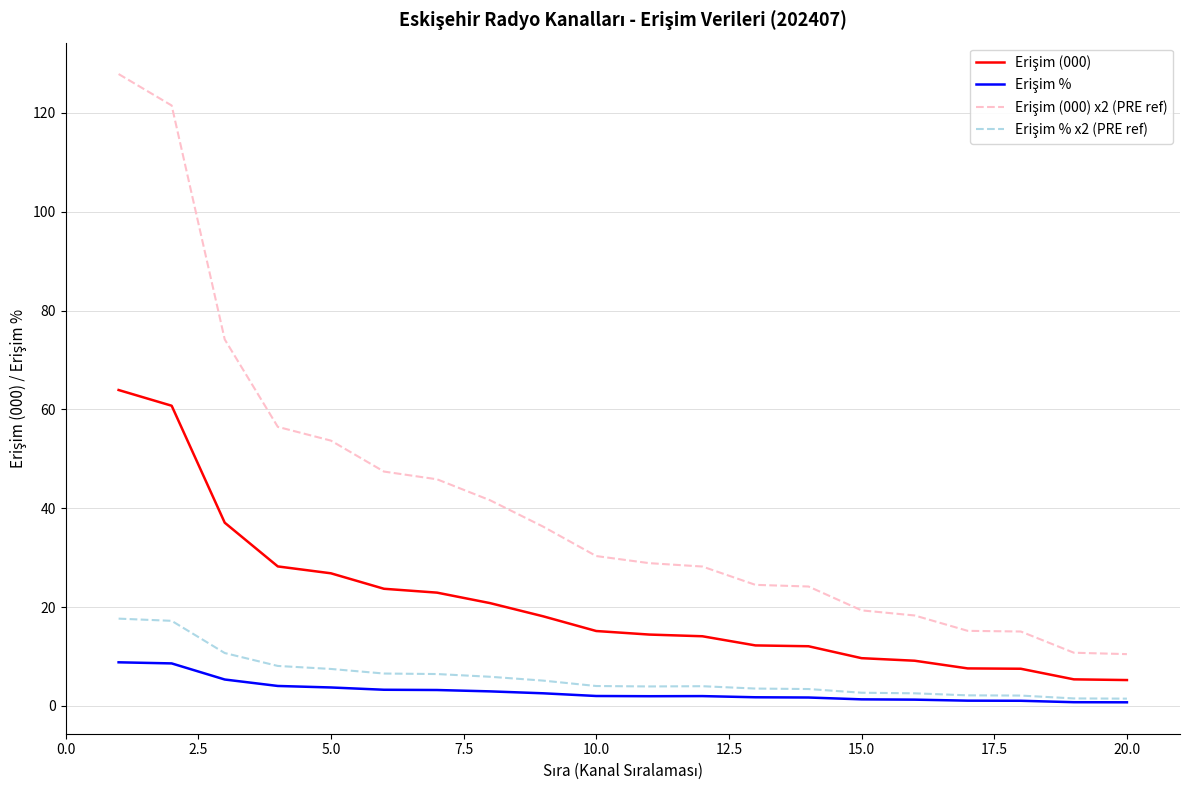

Is this an area chart (filled region under the line)?

No